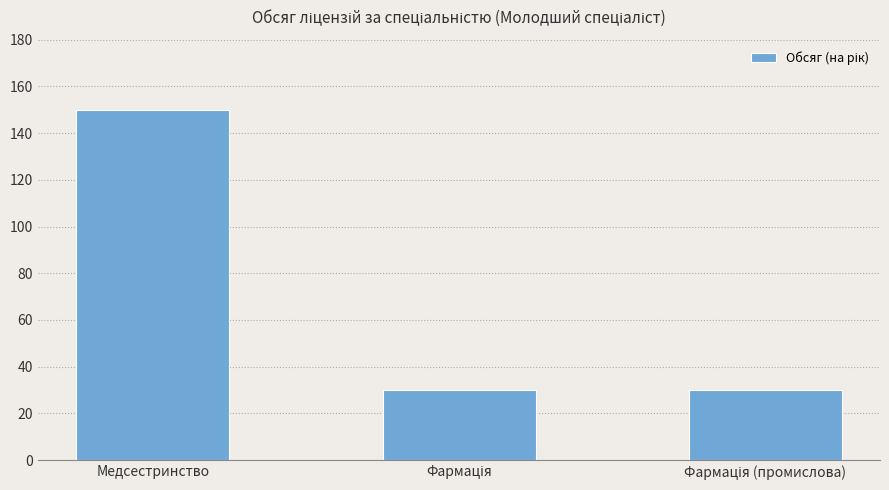

Which label corresponds to the largest value in the chart?

Медсестринство